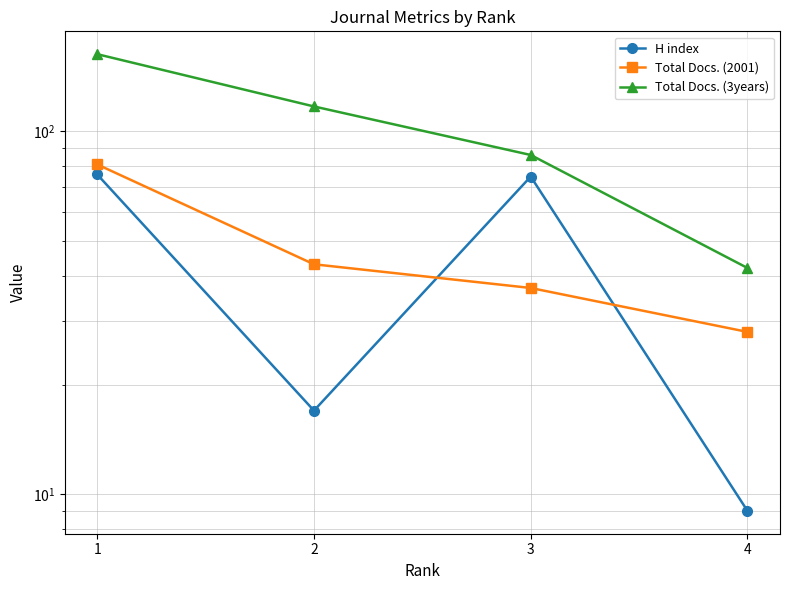

Rank the series at 1 from lowest to highest value.

H index, Total Docs. (2001), Total Docs. (3years)